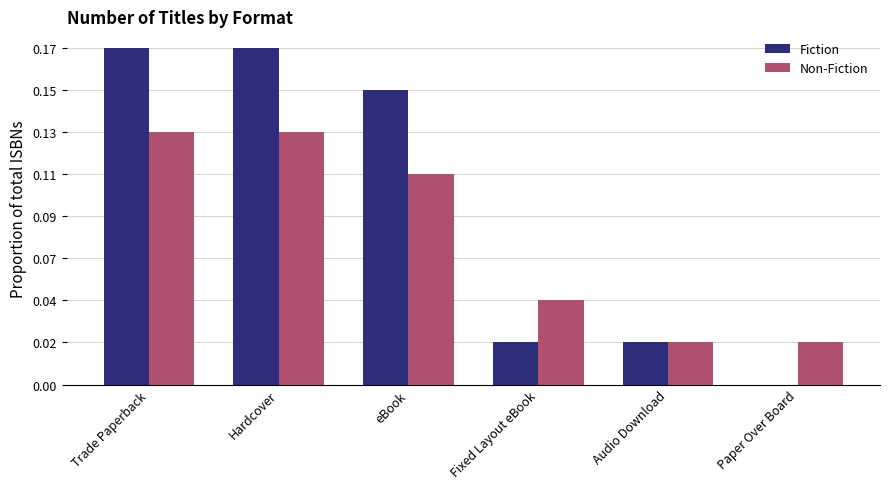

The Fiction series shows 2 at Trade Paperback. True or false?

False